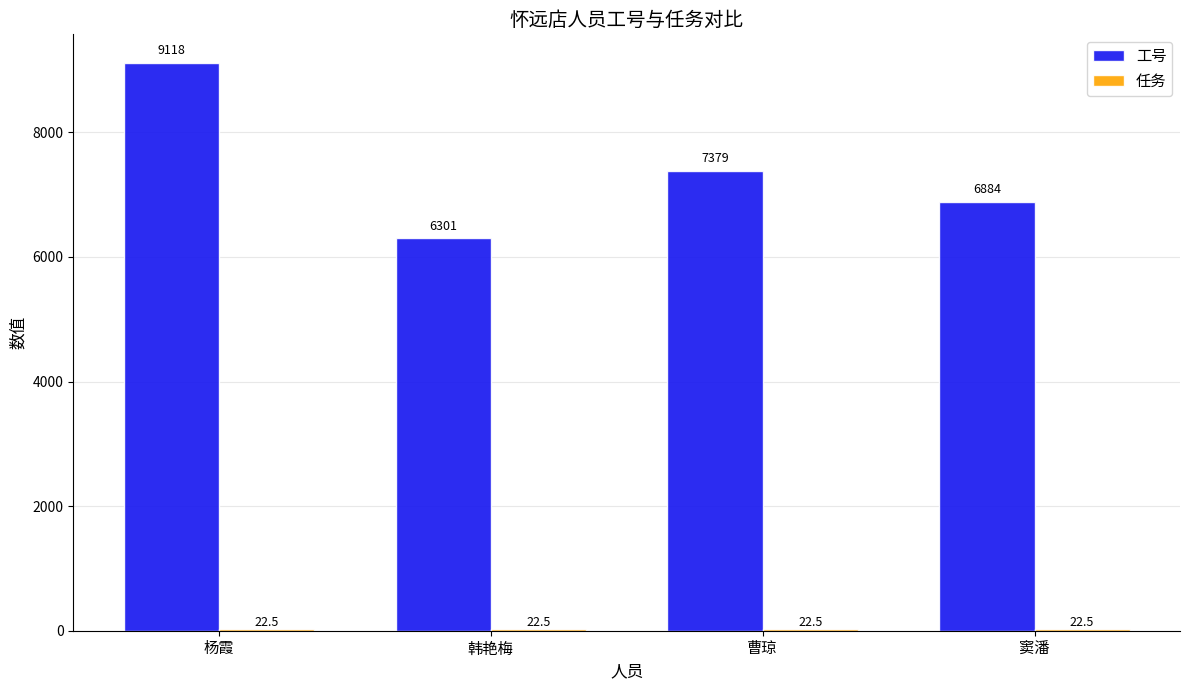

True or false: 工号 has a value of 2289.3 at 杨霞.

False